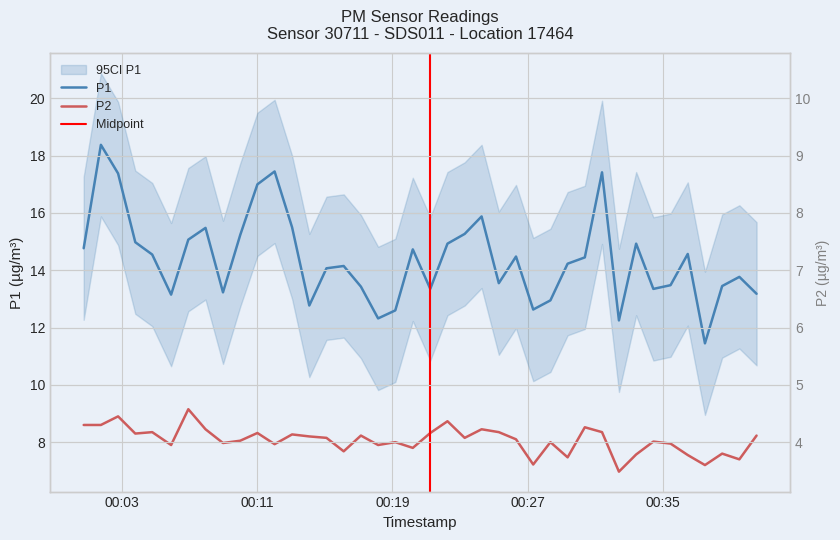

True or false: P1 has a value of 6.7 at 38.

False